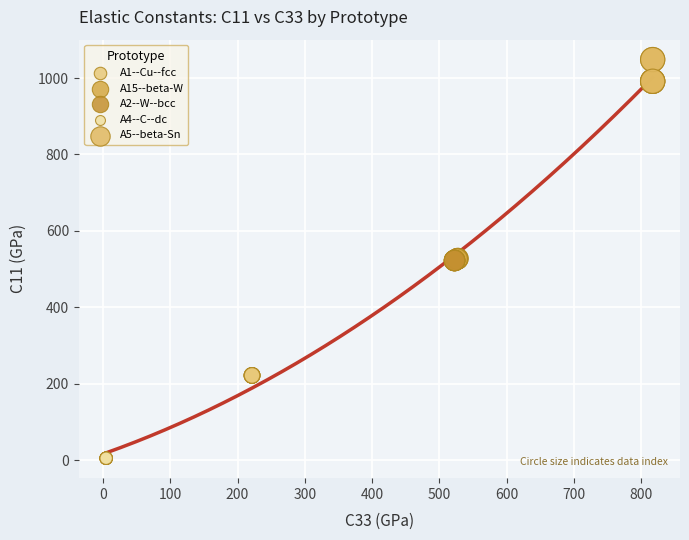

Which series reaches the minimum Y coordinate?

A4--C--dc